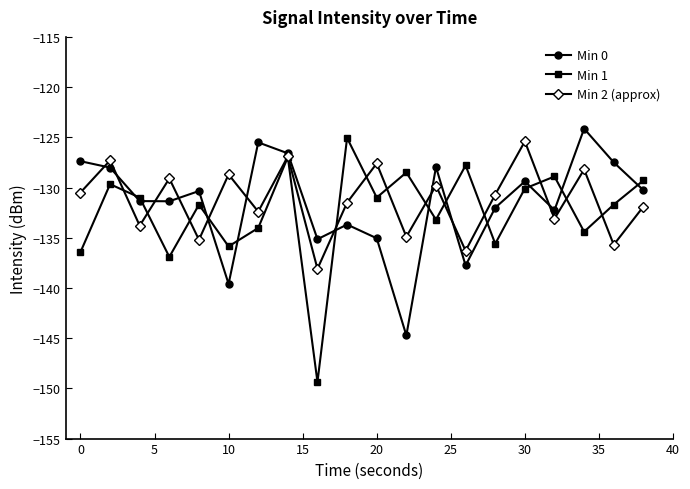

What is the value of the Min 1 point at the 18th from the left?

-134.4